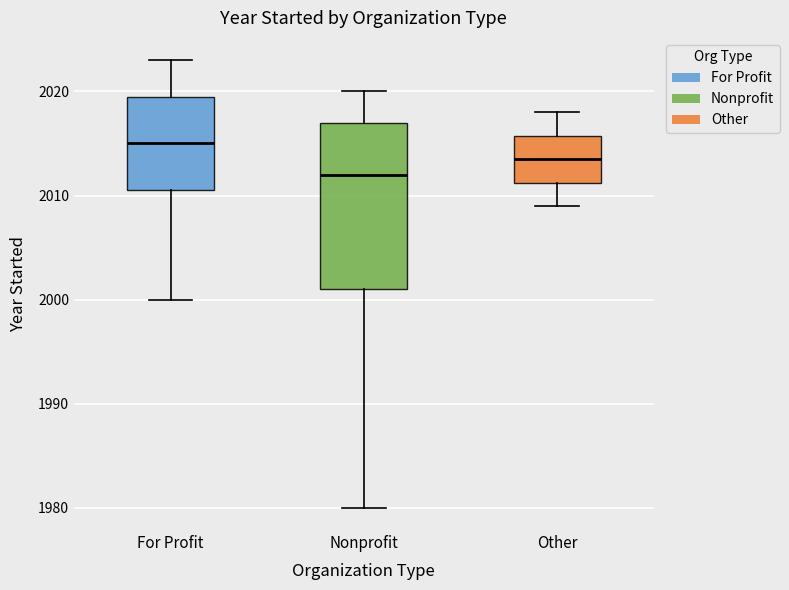

Reading left to right, read every box against the y-axis: the position of its median line, the range the box covers, and the ends of its whiskers. The values are not printed on the chart, so give them approximately, as read against the axis.

For Profit: median 2015, box 2011 to 2020, whiskers 2000 to 2023
Nonprofit: median 2012, box 2001 to 2017, whiskers 1980 to 2020
Other: median 2014, box 2011 to 2016, whiskers 2009 to 2018